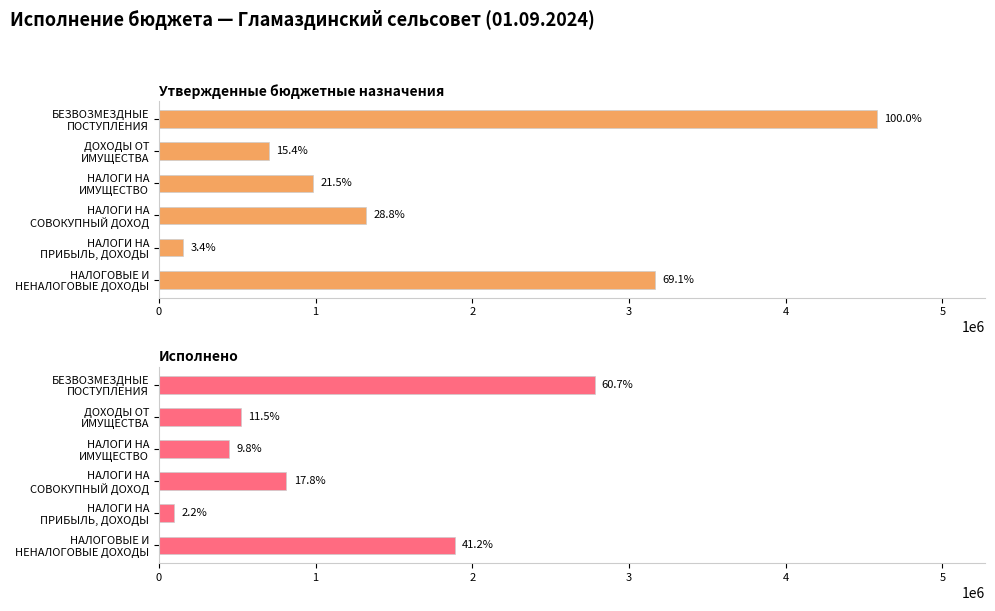

Rank the categories by Исполнено value from lowest to highest.

НАЛОГИ НА ПРИБЫЛЬ, ДОХОДЫ, НАЛОГИ НА ИМУЩЕСТВО, ДОХОДЫ ОТ ИМУЩЕСТВА, НАЛОГИ НА СОВОКУПНЫЙ ДОХОД, НАЛОГОВЫЕ И НЕНАЛОГОВЫЕ ДОХОДЫ, БЕЗВОЗМЕЗДНЫЕ ПОСТУПЛЕНИЯ